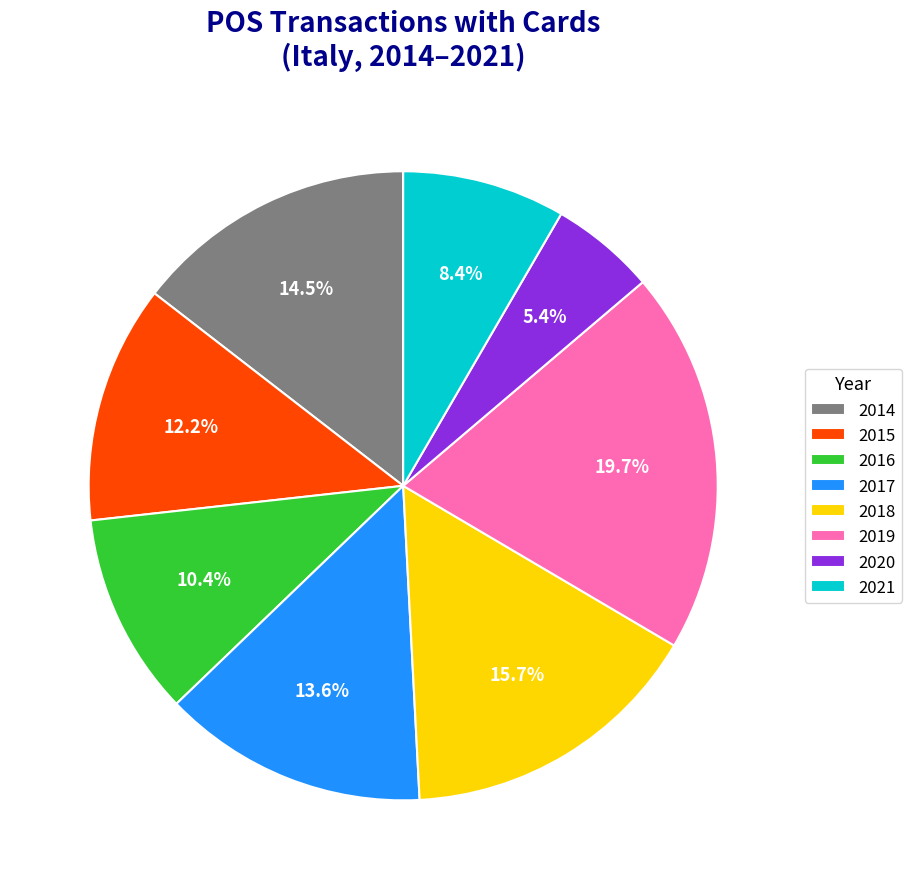

How many slices are in this pie chart?

8